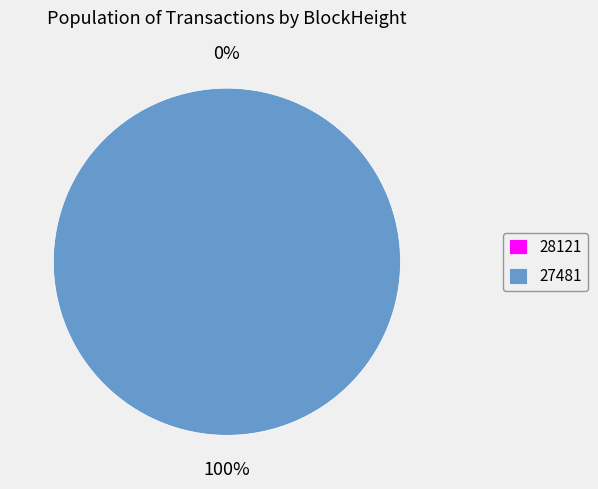

What is the smallest slice in the pie chart?

28121